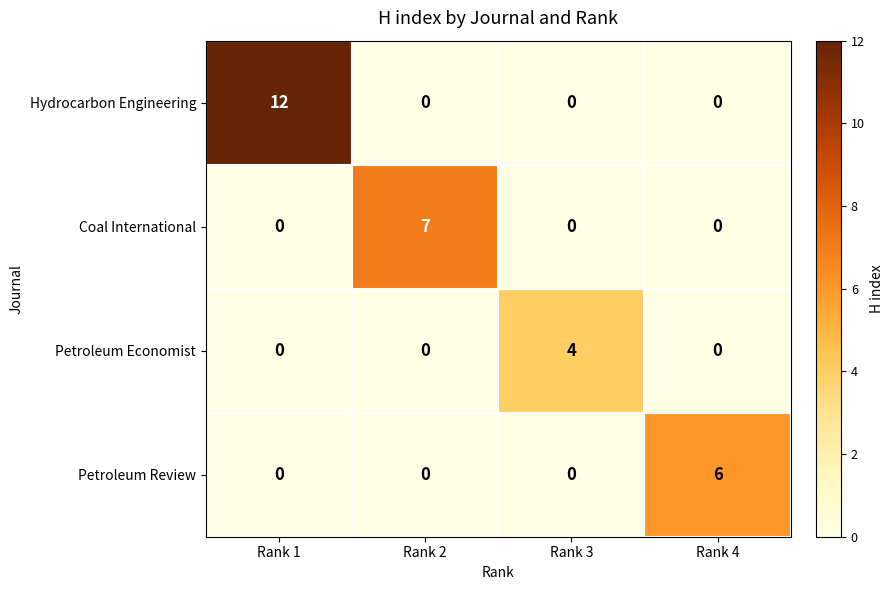

What is the highest value of the Petroleum Review series?

6